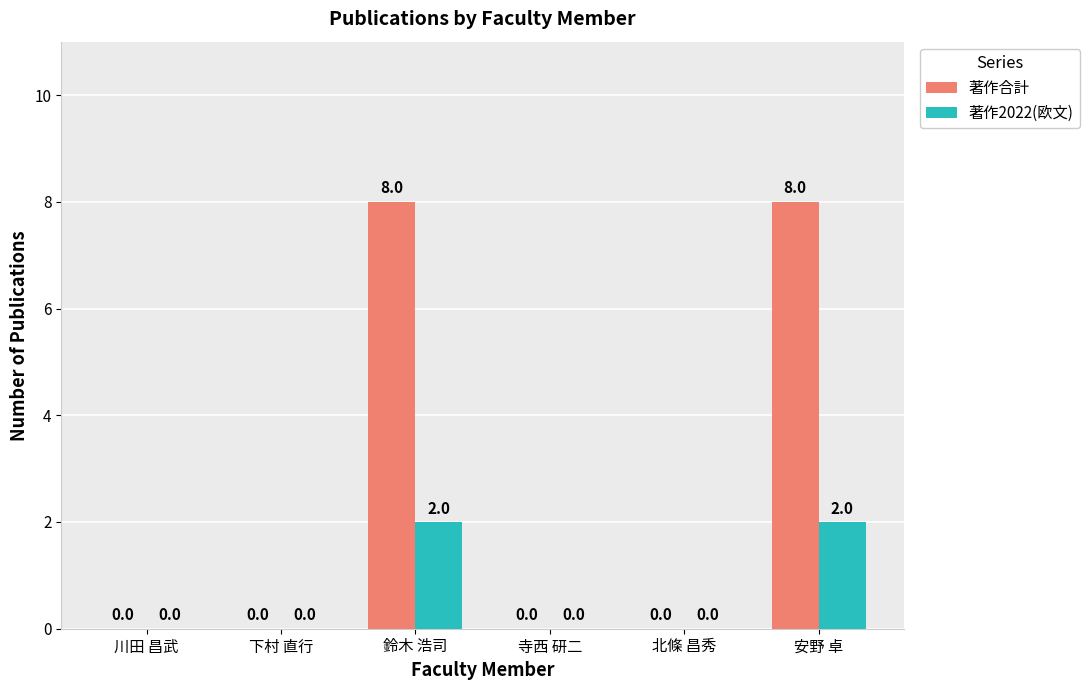

Which series changed the most between 北條 昌秀 and 安野 卓?

著作合計